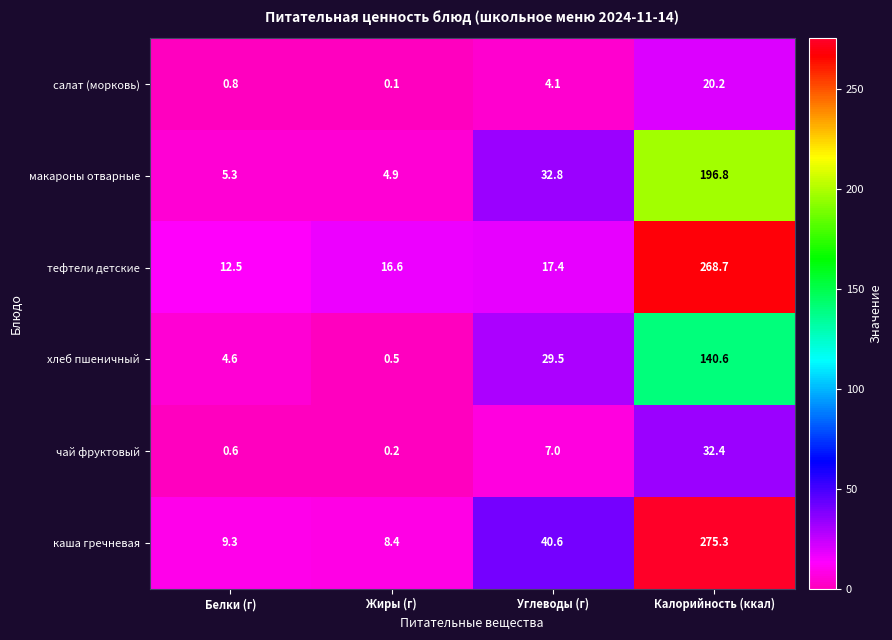

Where does the макароны отварные series first go above 32?

Углеводы (г)